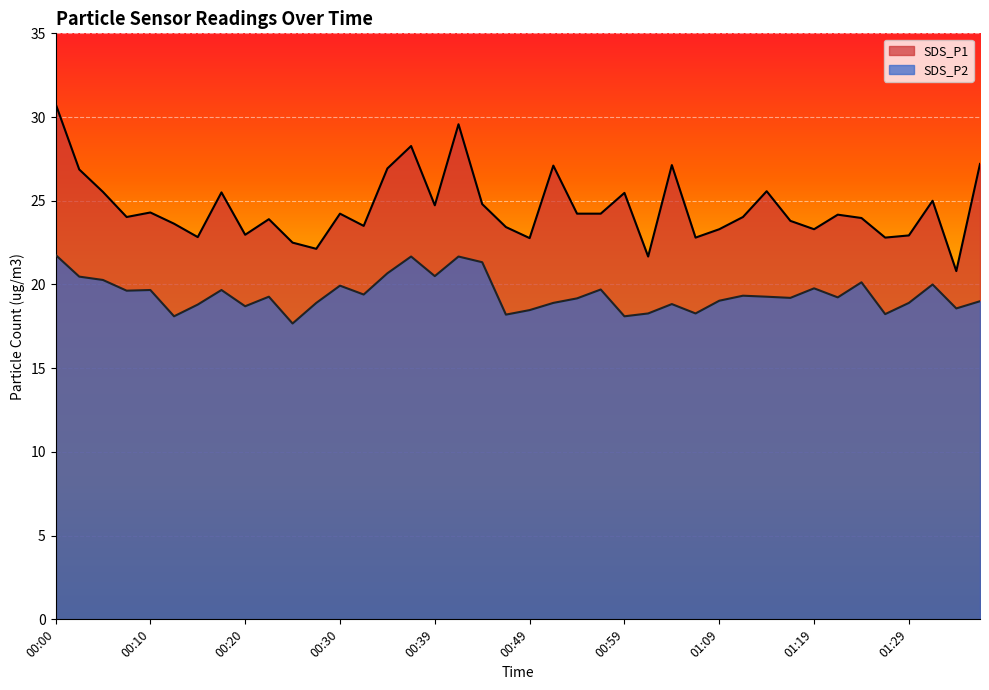

What is the spread (max minus min) of values at 01:14?

6.3